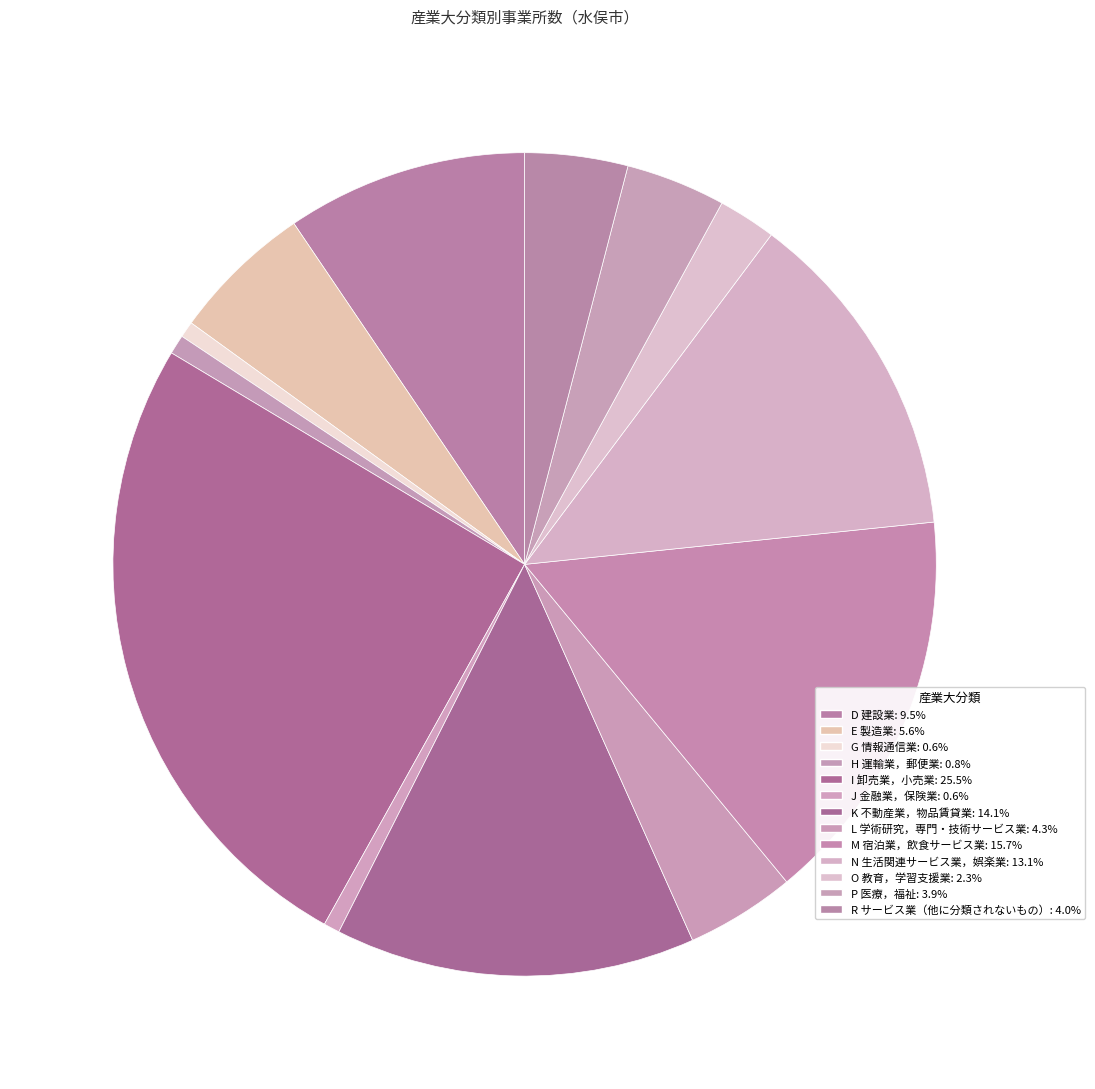

What is the largest slice in the pie chart?

I 卸売業，小売業